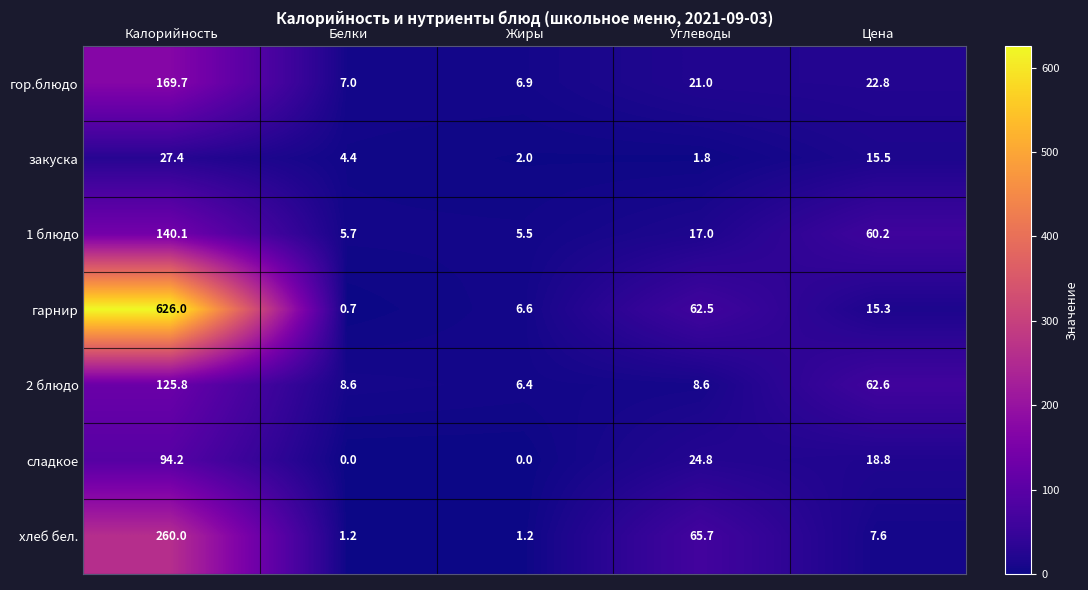

True or false: 2 блюдо has a value of 8.6 at Углеводы.

True